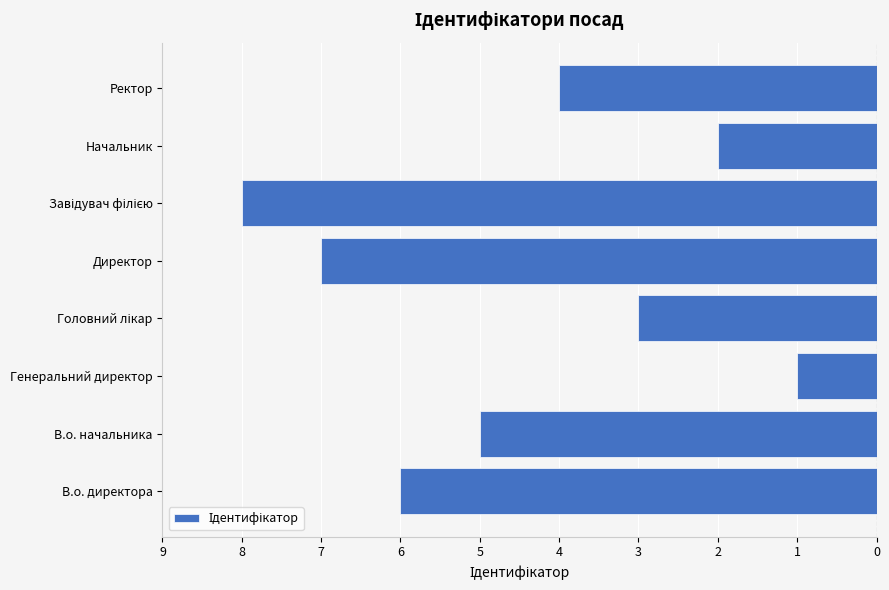

Rank the categories by value from lowest to highest.

Завідувач філією, Директор, В.о. директора, В.о. начальника, Ректор, Головний лікар, Начальник, Генеральний директор